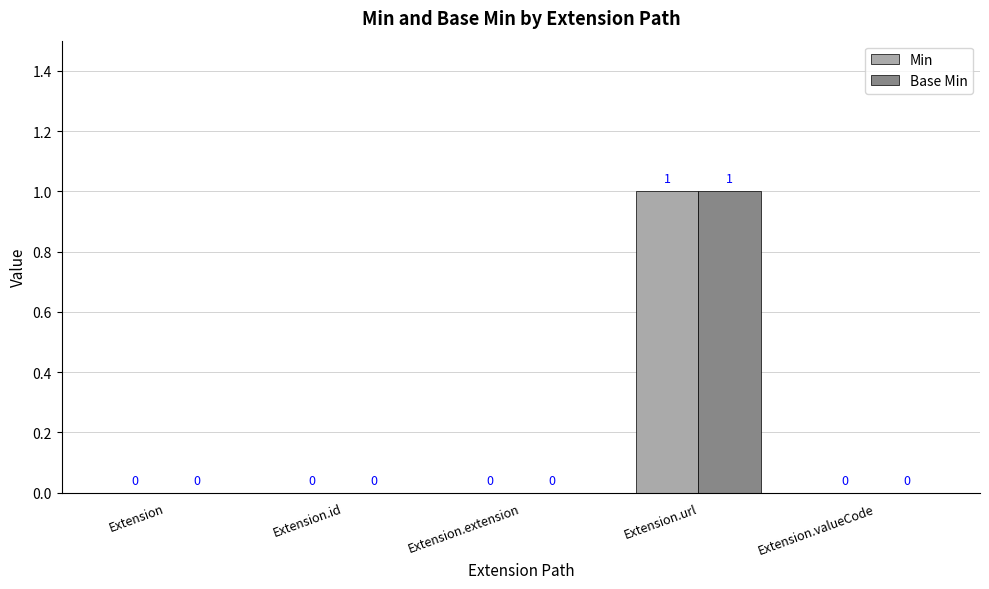

Reading left to right, list all the values displayed in this chart.

Min: 0	0	0	1	0
Base Min: 0	0	0	1	0